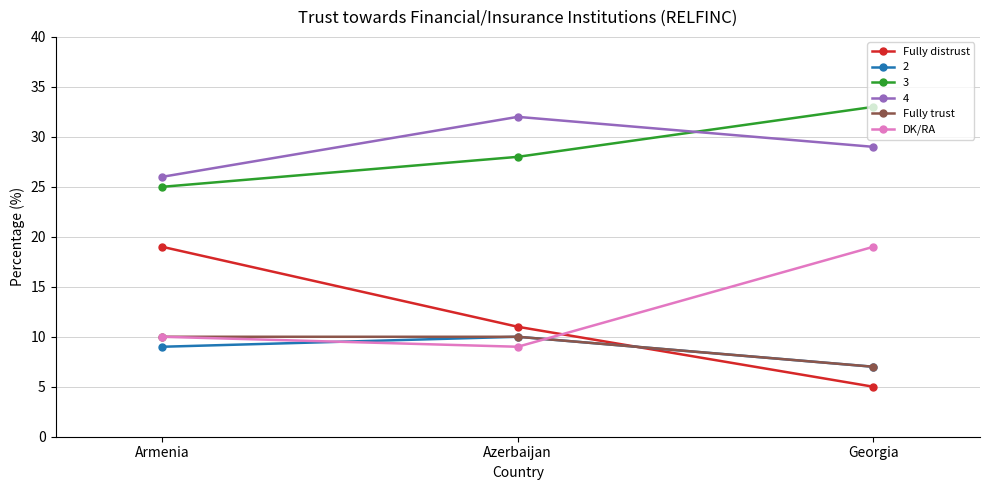

Rank the categories by 2 value from lowest to highest.

Georgia, Armenia, Azerbaijan